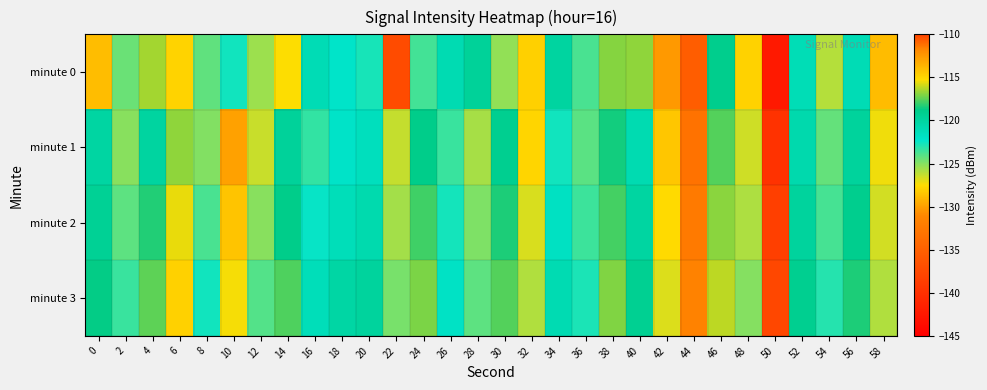

What is the total value across all series at 14?

-483.8